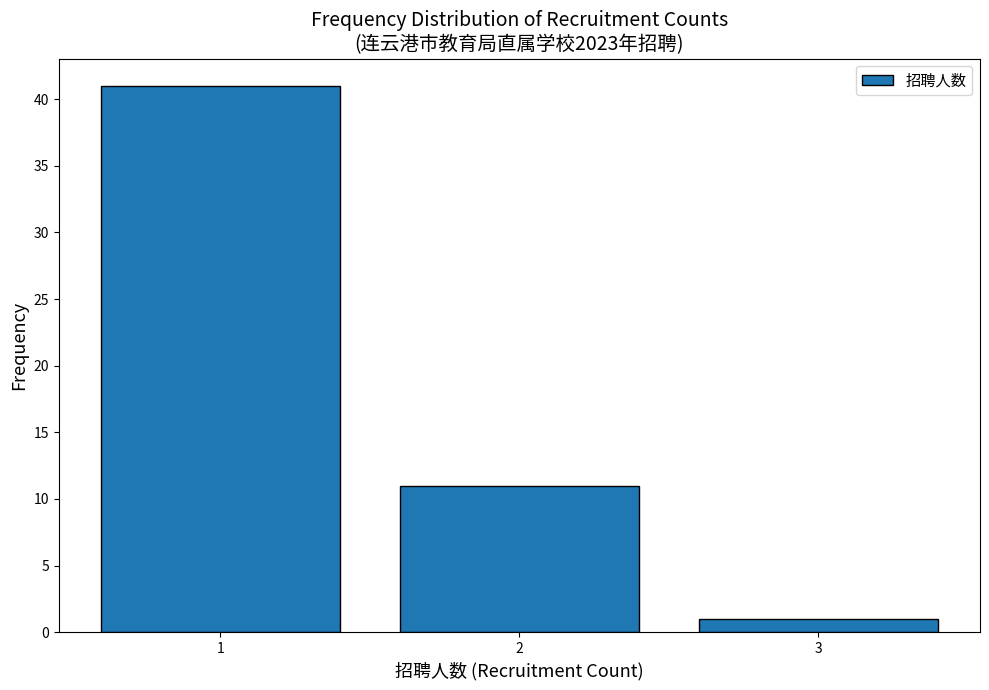

Reading right to left, list all the values displayed in this chart.

1	11	41